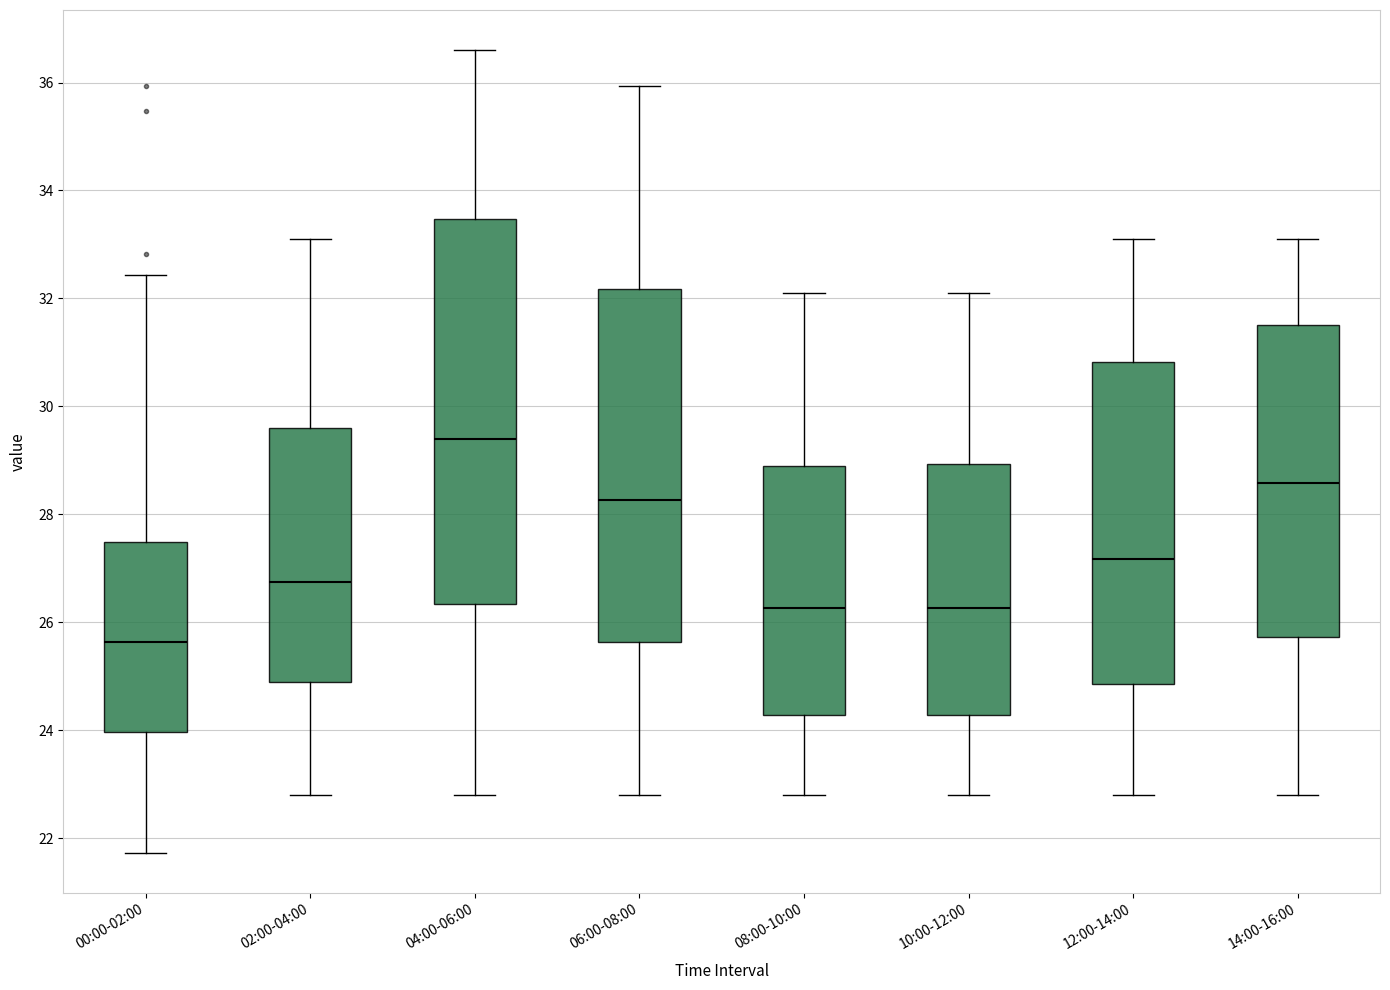

Reading left to right, transcribe this box plot: for each box, give where its median line is, the range the box spans, and where its two whiskers end, as read against the y-axis. The values are not printed on the chart, so give them approximately, as read against the axis.

00:00-02:00: median 25.6, box 24.0 to 27.4, whiskers 21.8 to 32.4
02:00-04:00: median 26.8, box 25.0 to 29.6, whiskers 22.8 to 33.2
04:00-06:00: median 29.4, box 26.4 to 33.4, whiskers 22.8 to 36.6
06:00-08:00: median 28.2, box 25.6 to 32.2, whiskers 22.8 to 36.0
08:00-10:00: median 26.2, box 24.2 to 29.0, whiskers 22.8 to 32.2
10:00-12:00: median 26.2, box 24.2 to 29.0, whiskers 22.8 to 32.2
12:00-14:00: median 27.2, box 24.8 to 30.8, whiskers 22.8 to 33.2
14:00-16:00: median 28.6, box 25.8 to 31.6, whiskers 22.8 to 33.2